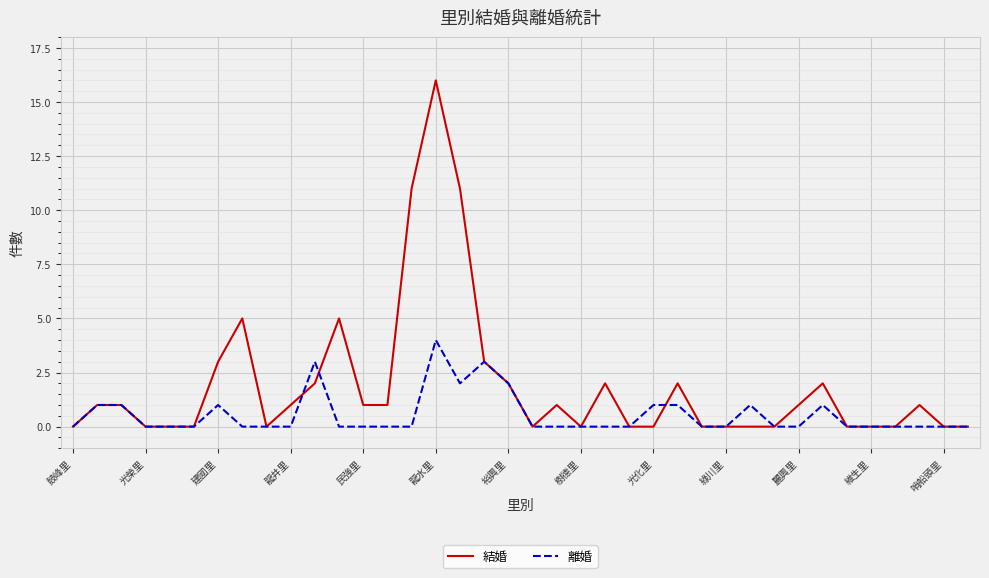

How many interior local peaks does the 離婚 series have?

6